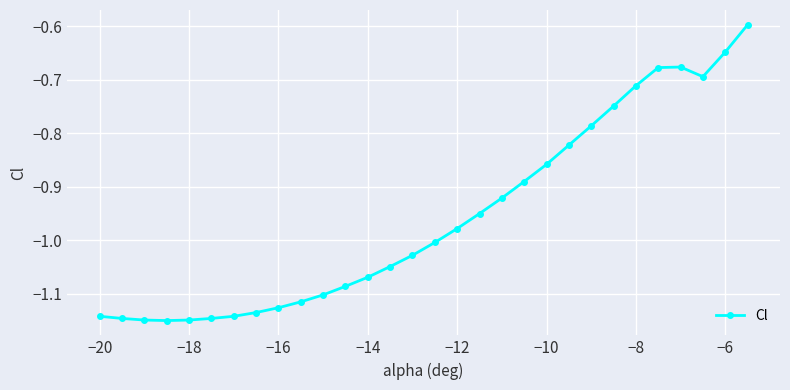

What is the difference between the maximum and second lowest values?

0.6